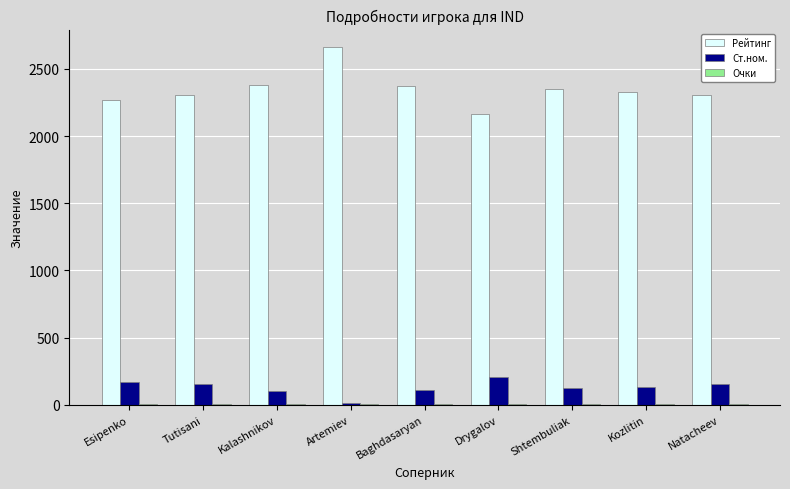

Which series has the largest total across all categories?

Рейтинг